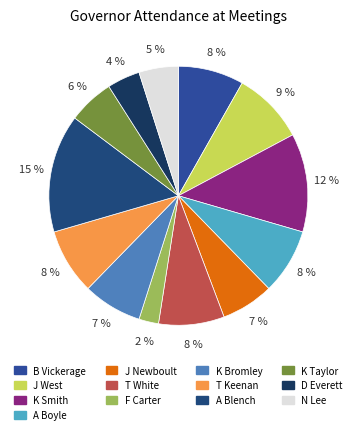

True or false: B Vickerage accounts for 8% of the total.

True